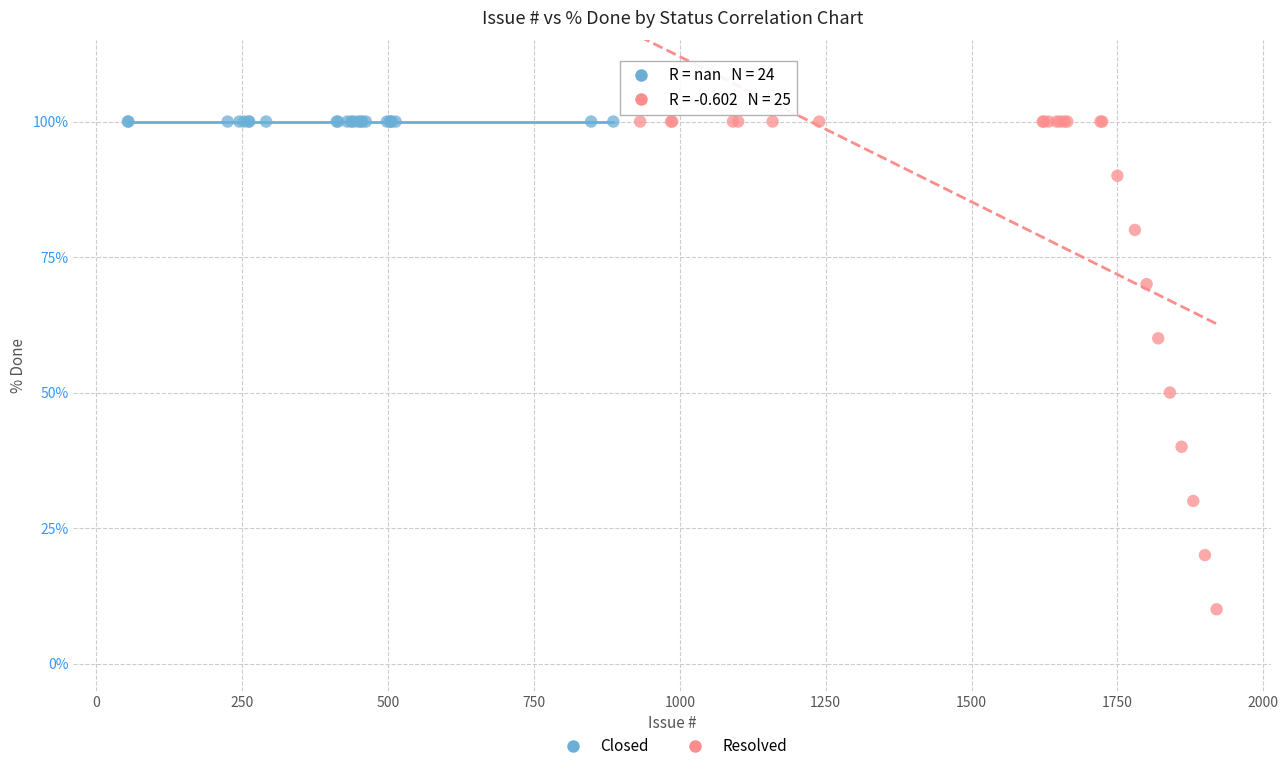

Which series contains the lowest Y value?

Resolved